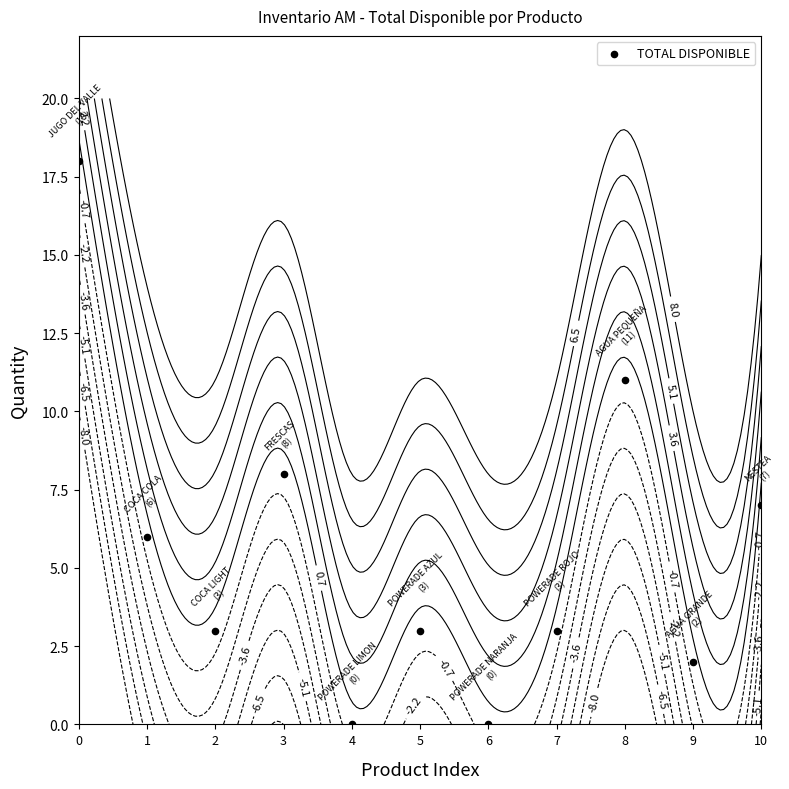

What value does the data have at 7, to the nearest 5?

5